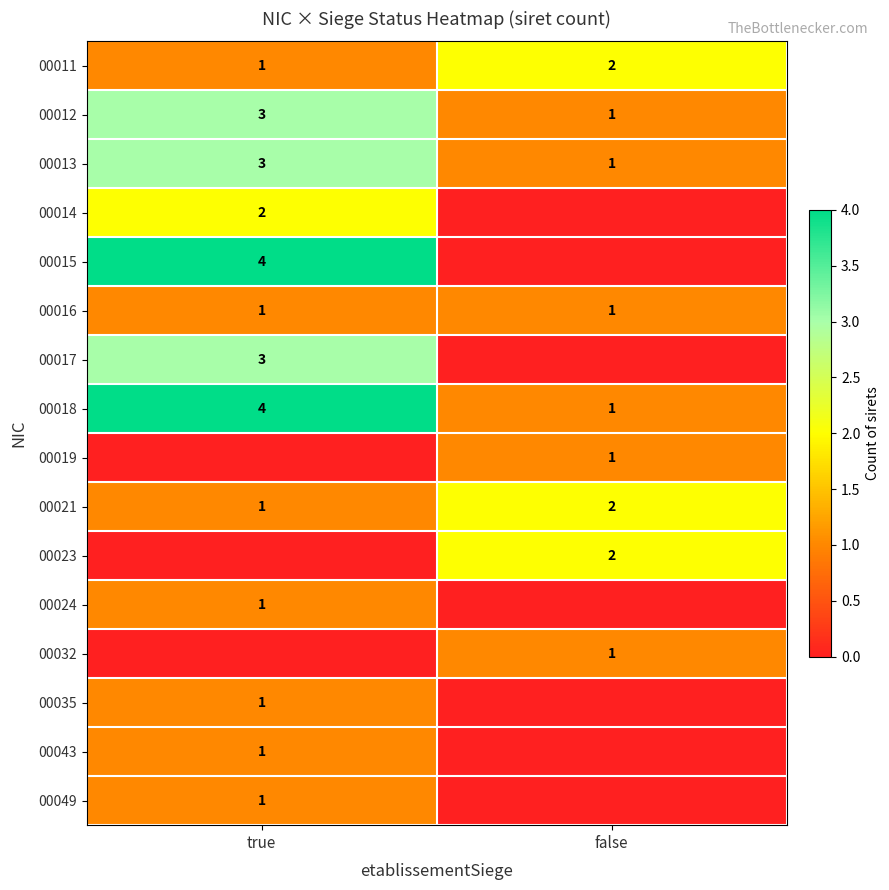

Where is 00021 nearest to the value 1?

true